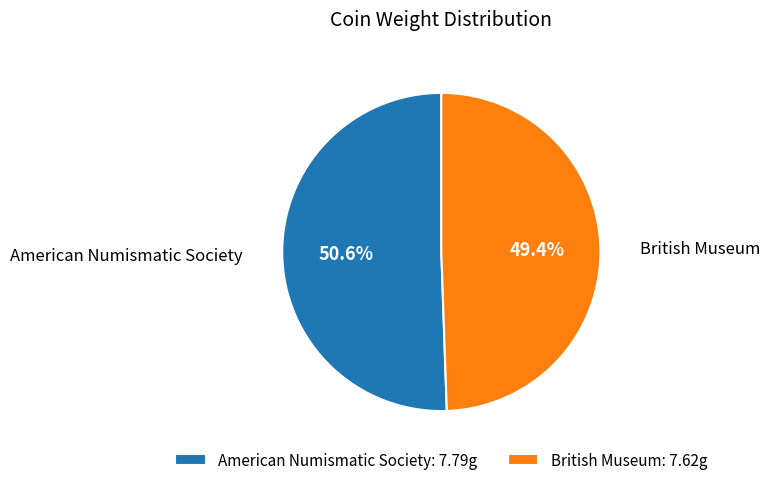

Does any single category account for the majority?

Yes